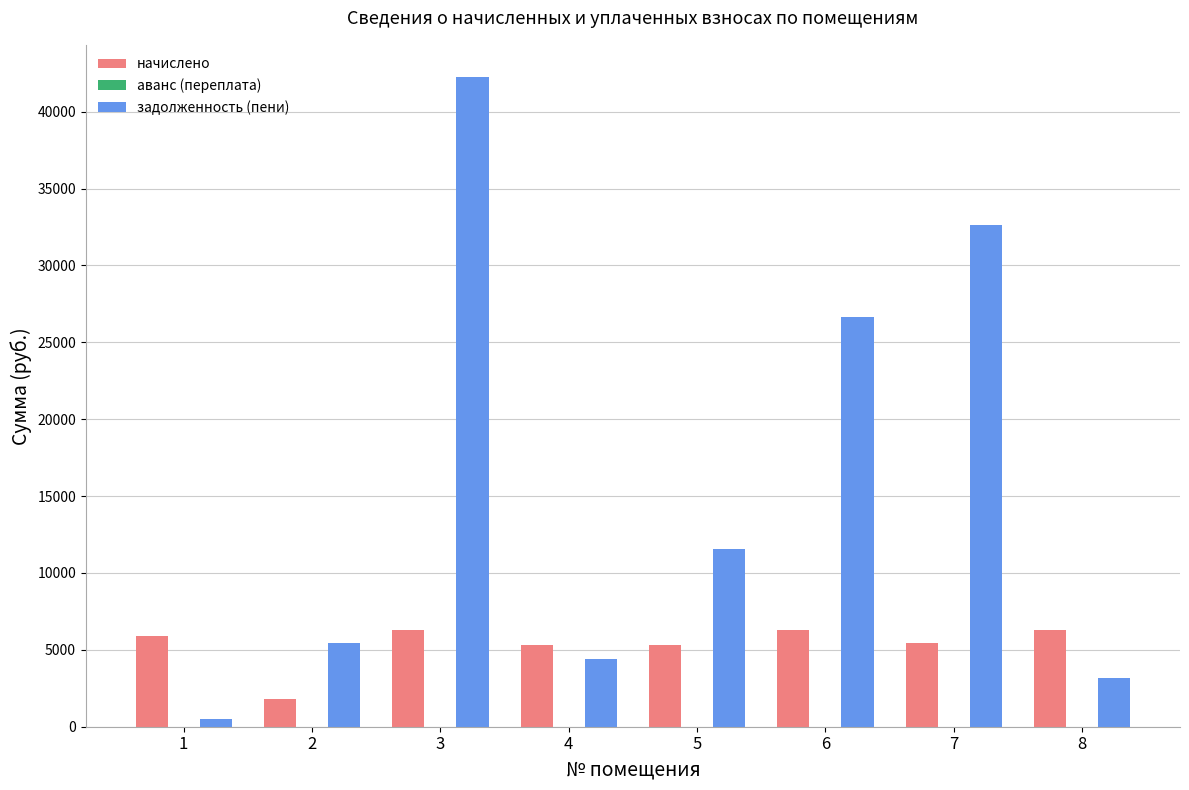

List the series in order of their overall mean, highest first.

задолженность (пени), начислено